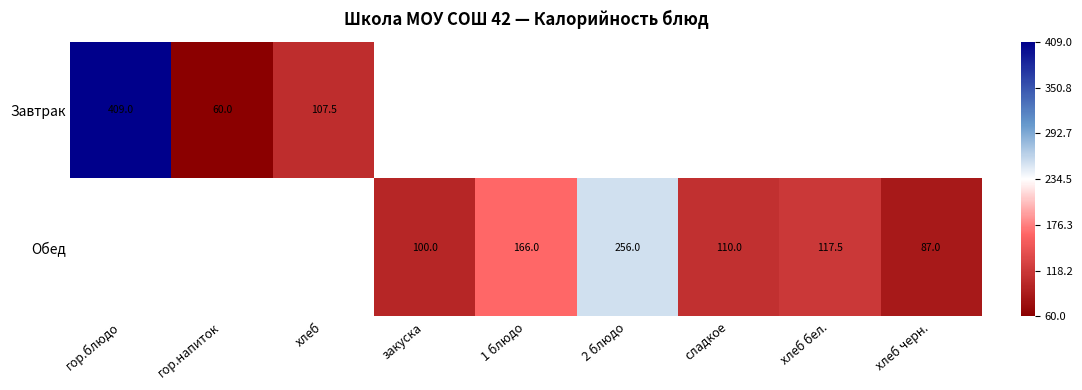

Count the number of data series in this chart.

2